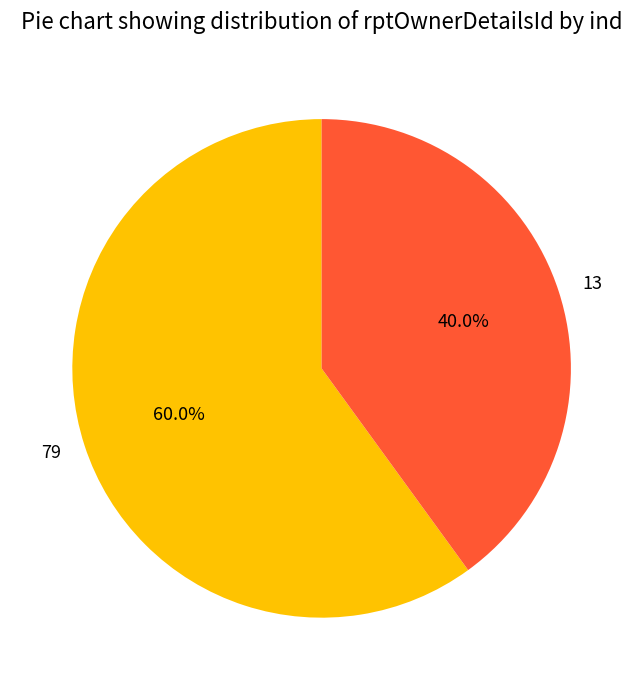

To the nearest percent, what is the combined percentage of 13 and 79?

100%